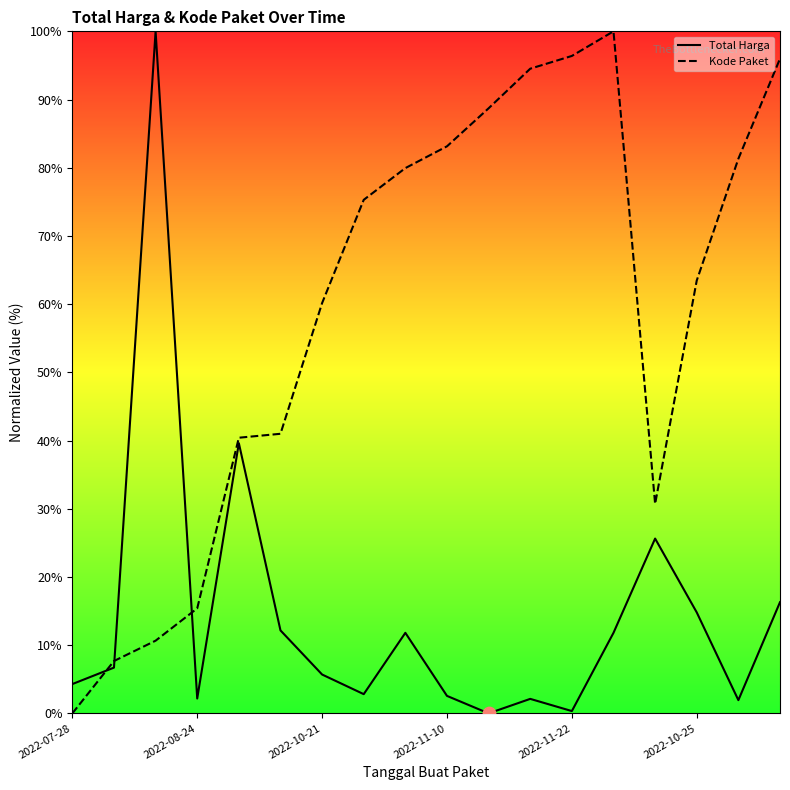

Which series has the widest spread of Y values?

Total Harga